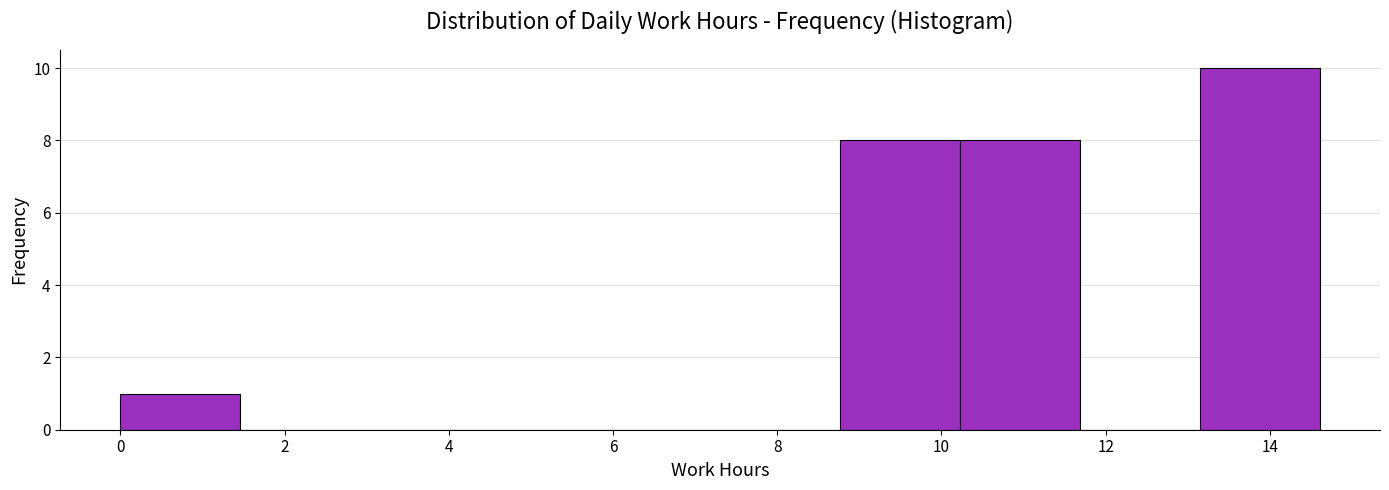

How tall is the bar that spans 8.8 to 10.2 on the x-axis? Neither the bar edges nor the heights are printed on the chart, so give them approximately, as read against the axes.

8